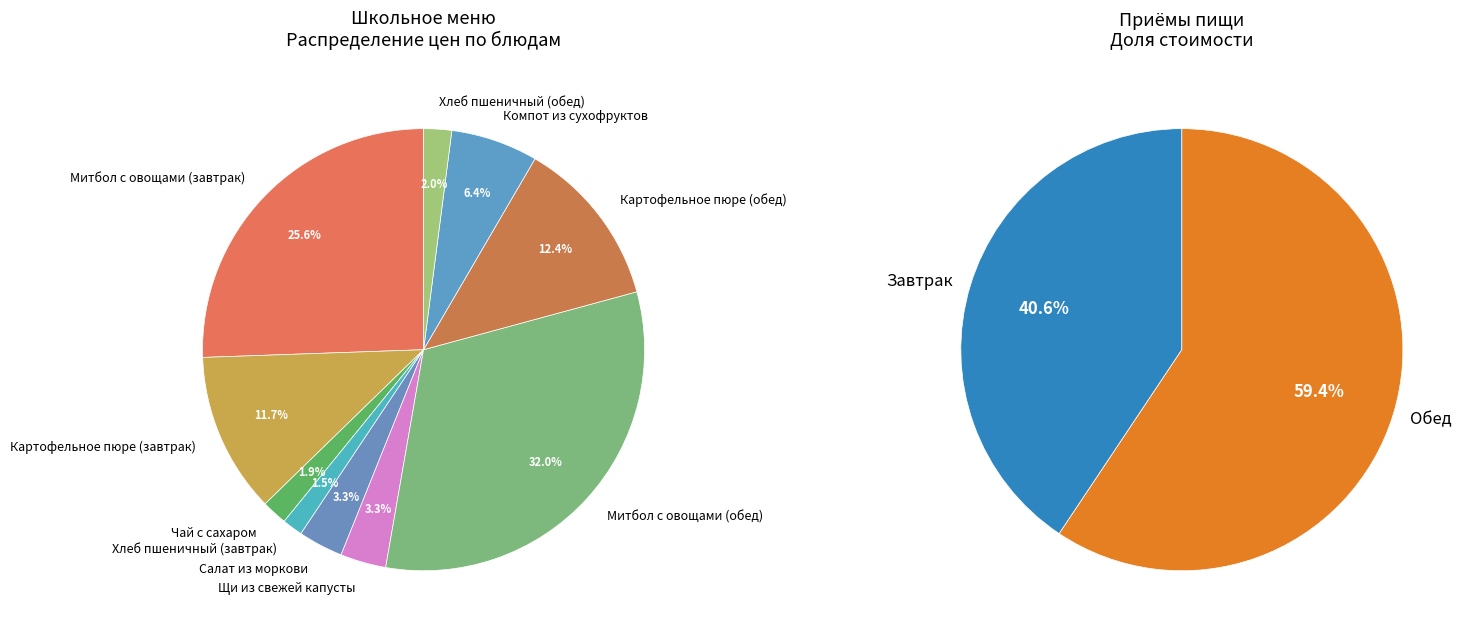

How much of the chart is everything except Компот из сухофруктов?

93.6%